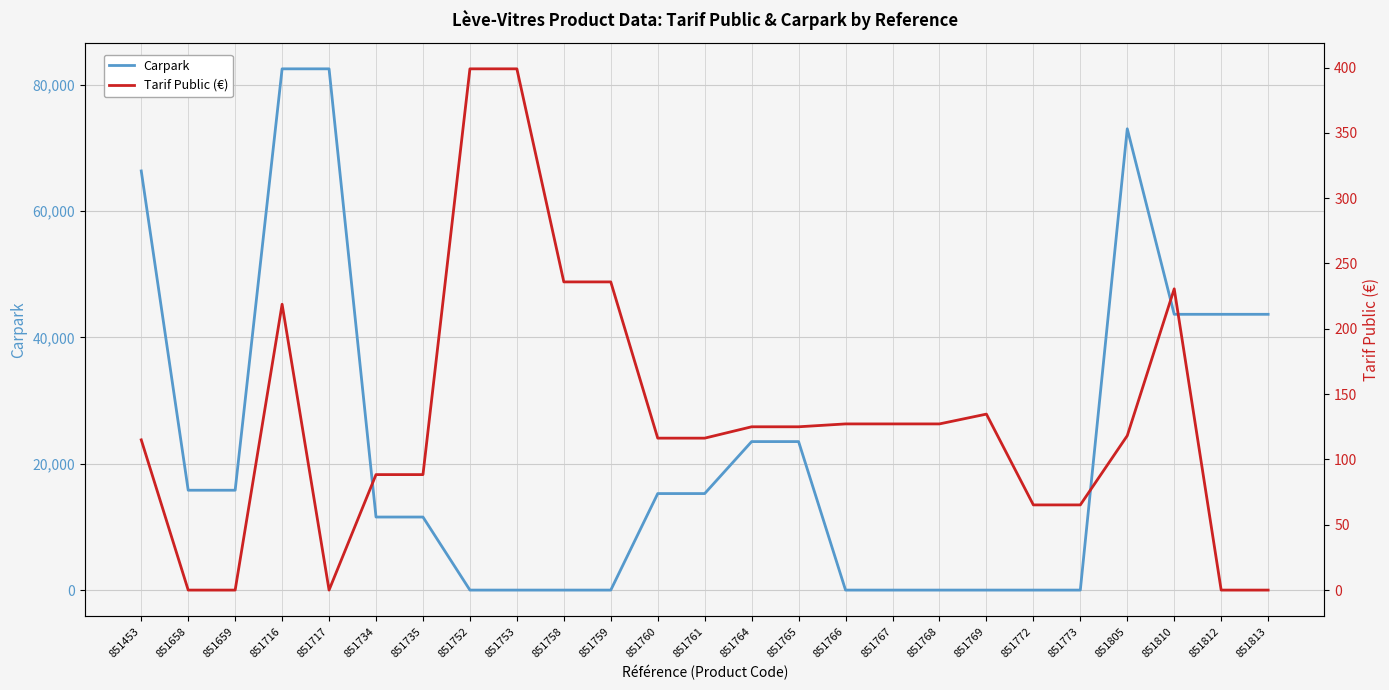

Which series ends up on top after the final intersection of Tarif Public (€) and Carpark?

Carpark